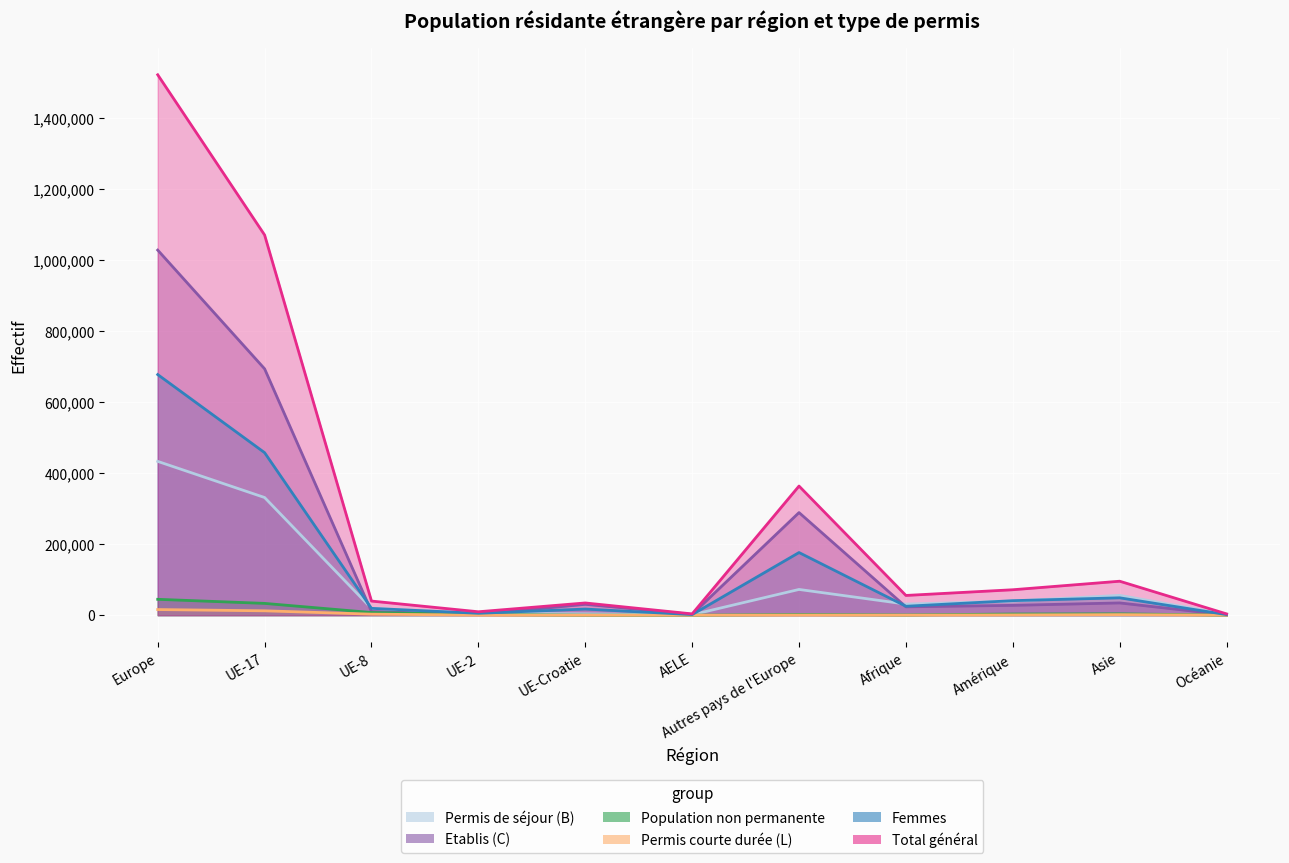

At which category does Population non permanente reach its first local peak?

Autres pays de l'Europe